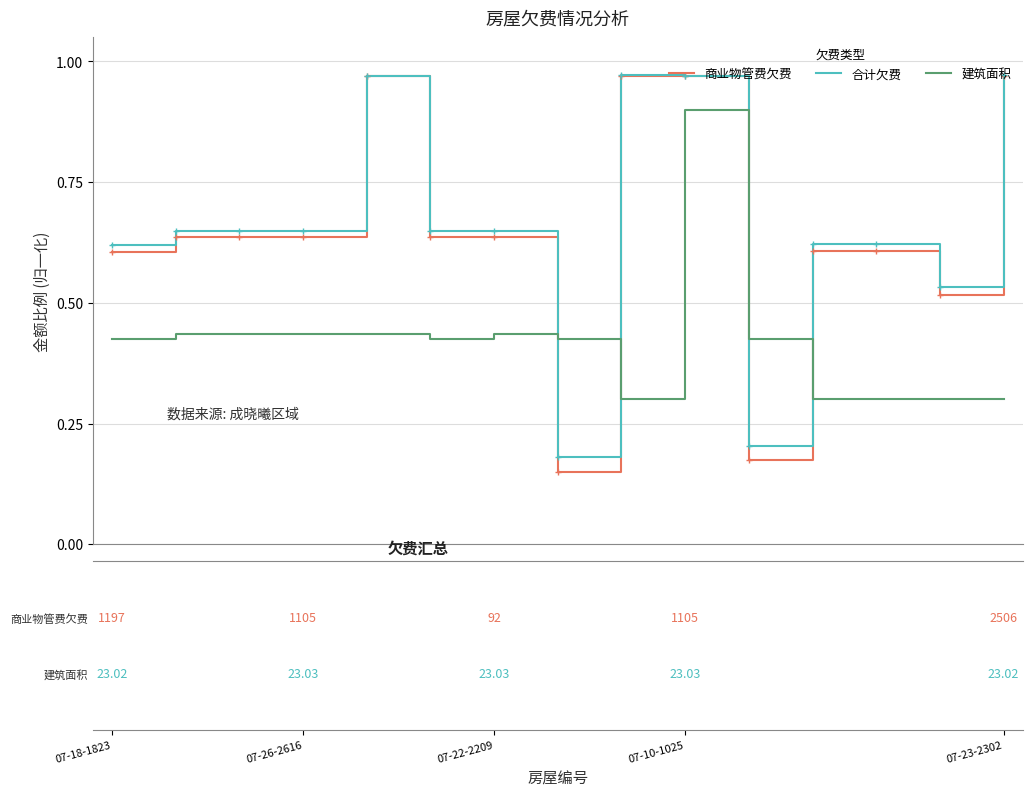

What is the highest value of the 建筑面积 series?

0.9